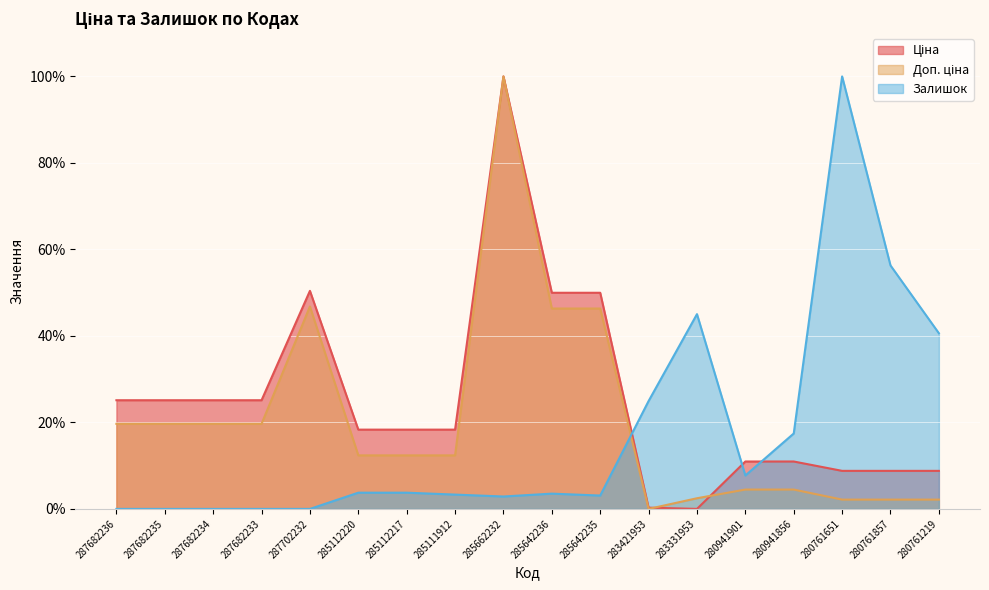

How many categories are shown in the chart?

18